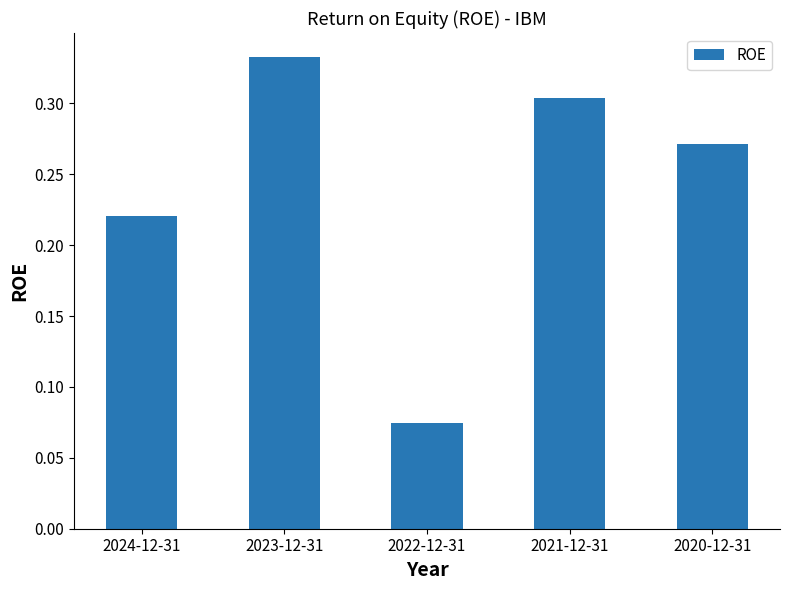

Which category has the lowest value across all series?

2022-12-31